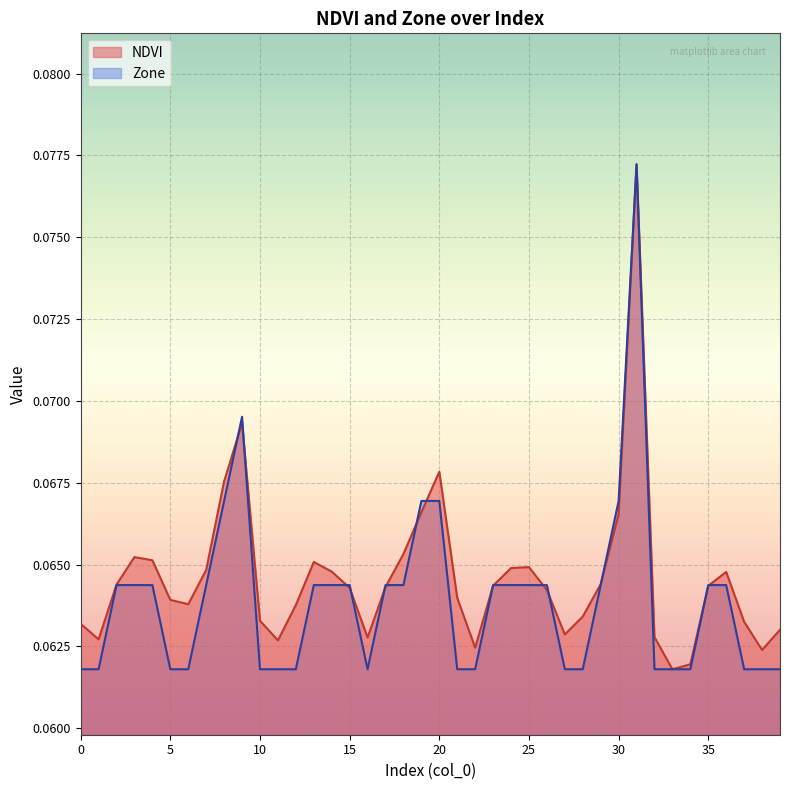

True or false: NDVI has more than 0 interior local peaks.

True